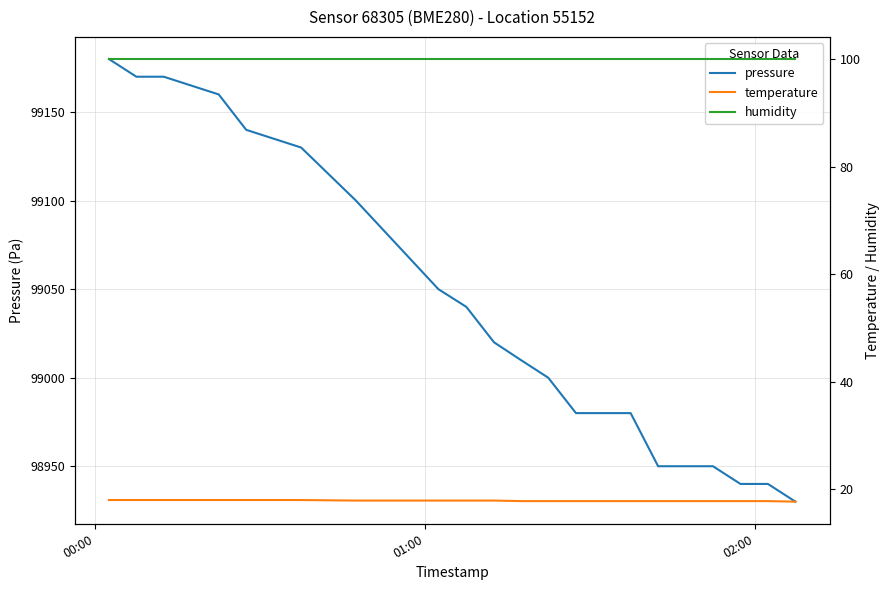

Which series has the widest spread of values?

pressure